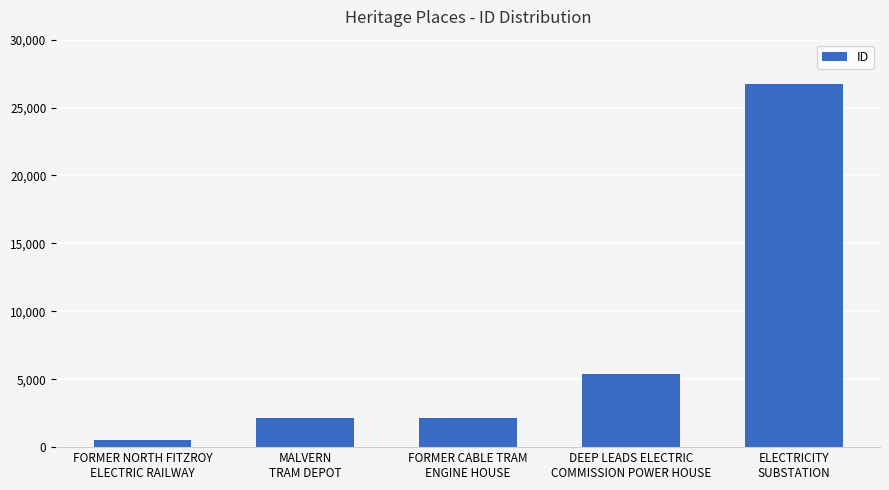

What is the average value?

7383